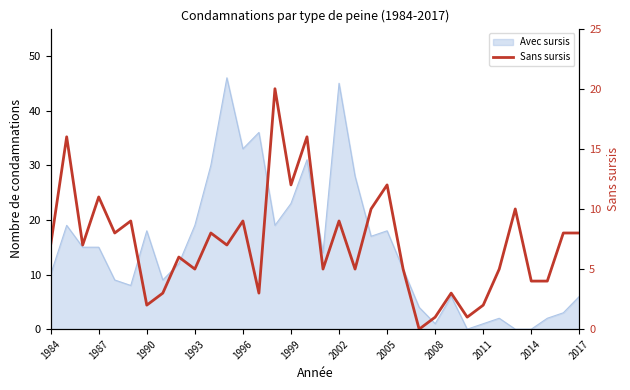

Is it true that the value at 2011 is 3?

False